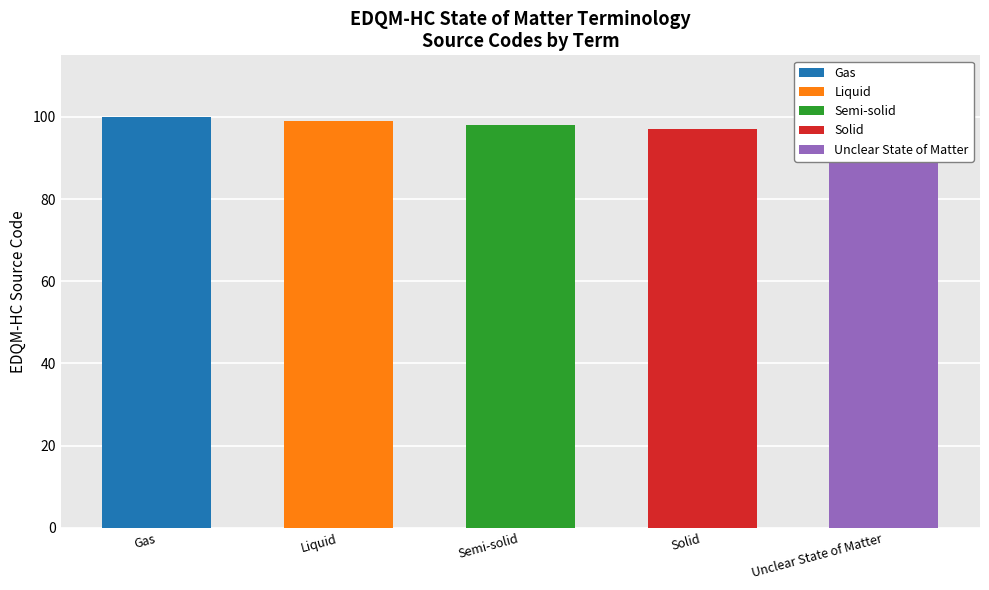

Where does the data first go above 99?

Gas